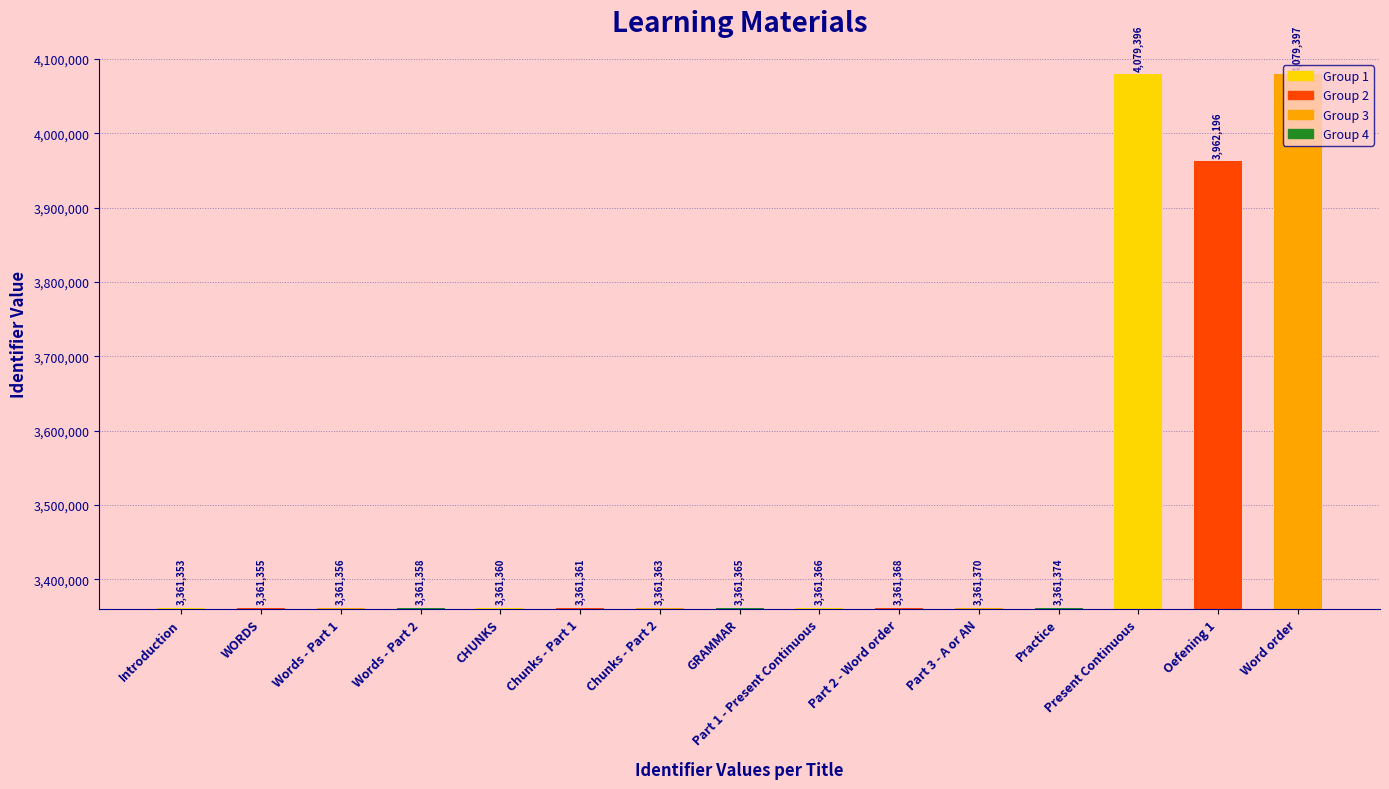

What position from the right is Words - Part 2?

12